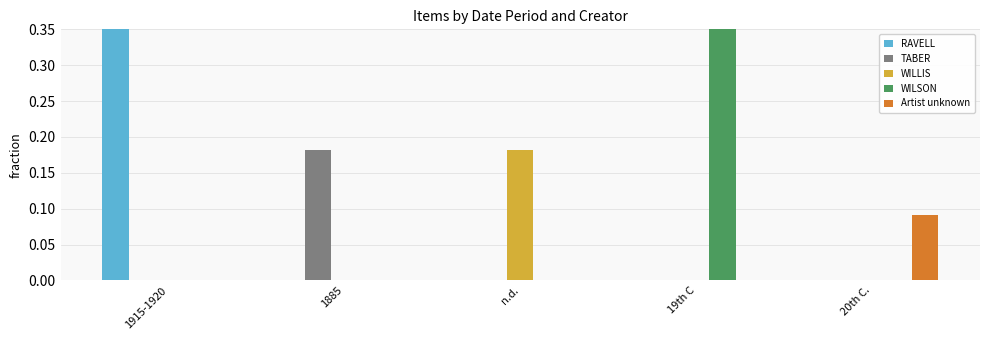

What position from the left is n.d.?

3